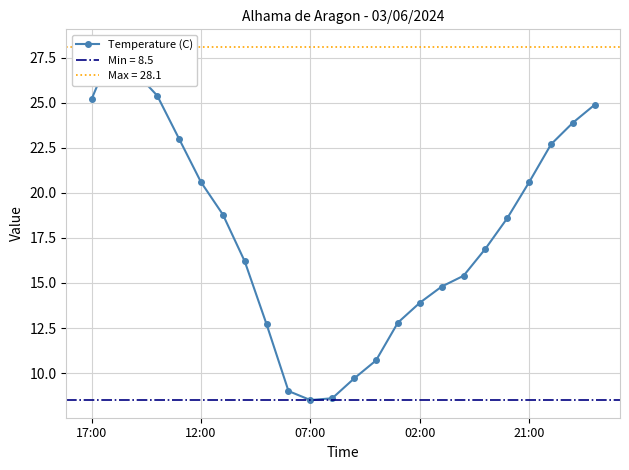

What is the change in value from 11 to 20?

+12.0